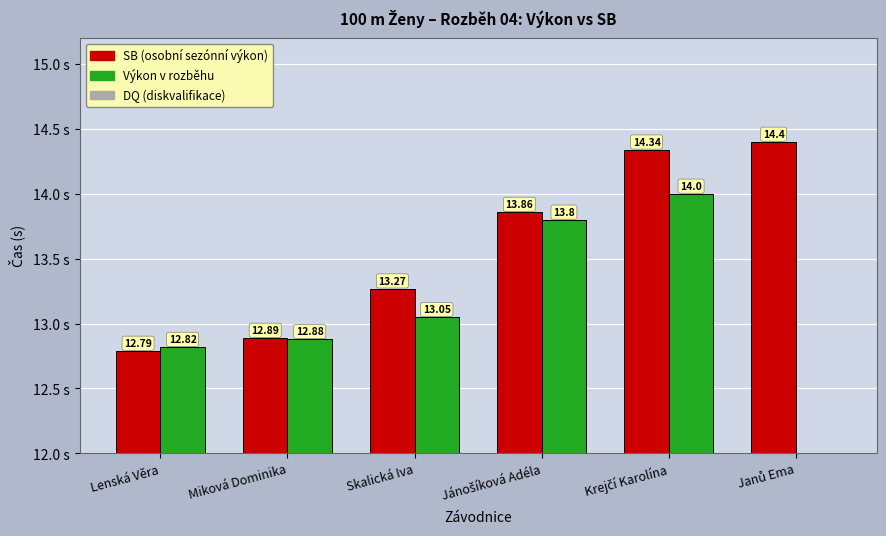

Which category has the lowest value in the SB series?

Lenská Věra